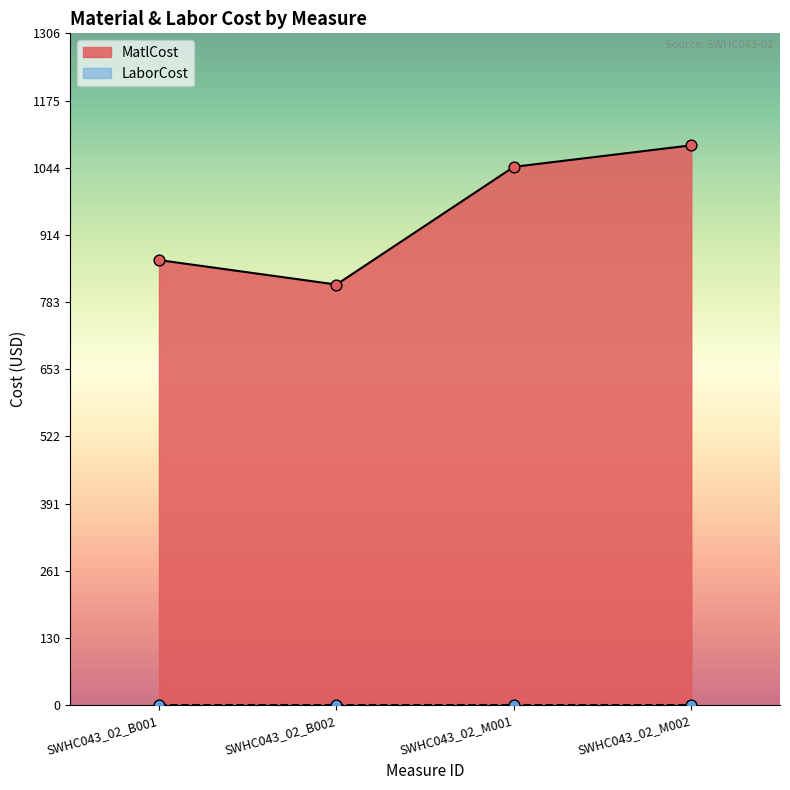

What is the ratio of the value at SWHC043_02_M002 to the value at SWHC043_02_M001?

1.0